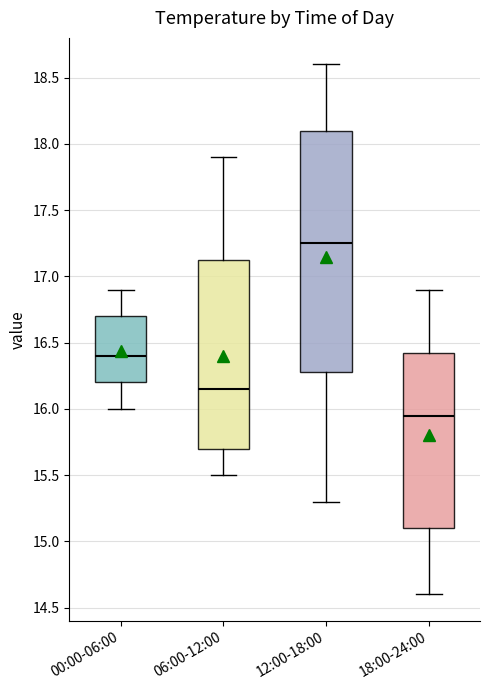

Where is the lower edge of the box for 12:00-18:00 on the y-axis? The values are not printed on the chart, so give them approximately, as read against the axis.

16.30